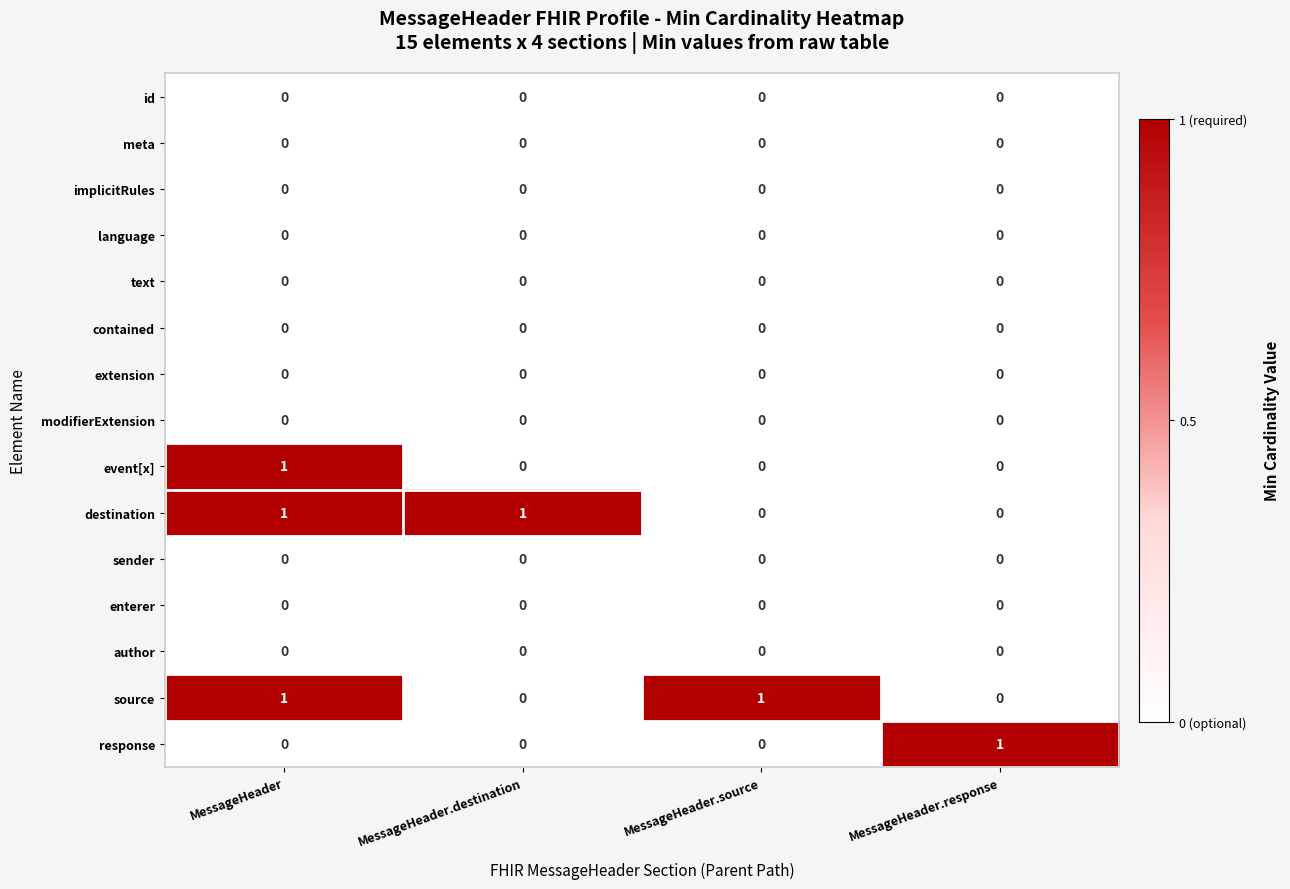

Is it true that response equals 0 at MessageHeader.source?

True